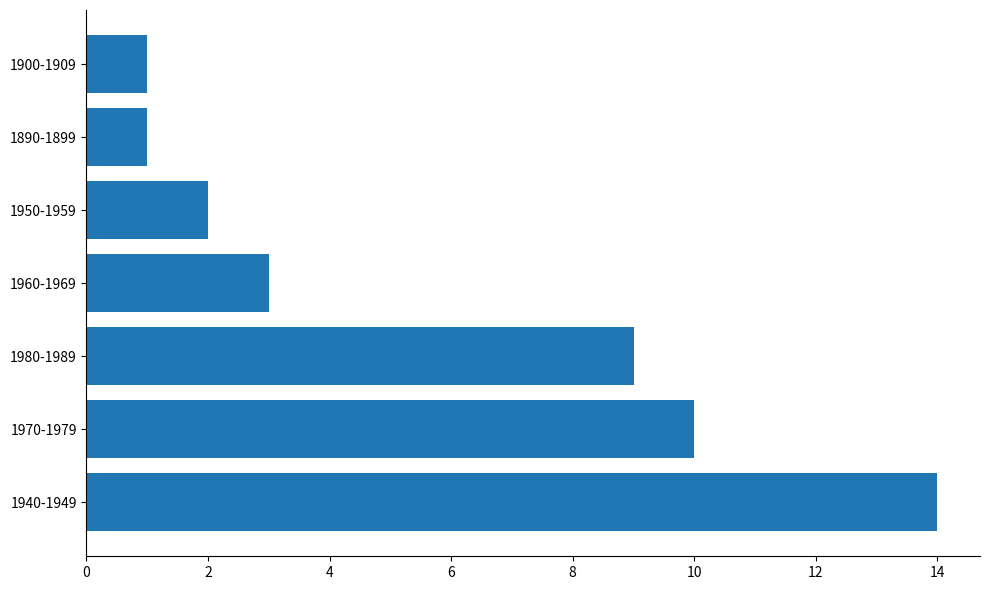

What is the smallest value displayed?

1